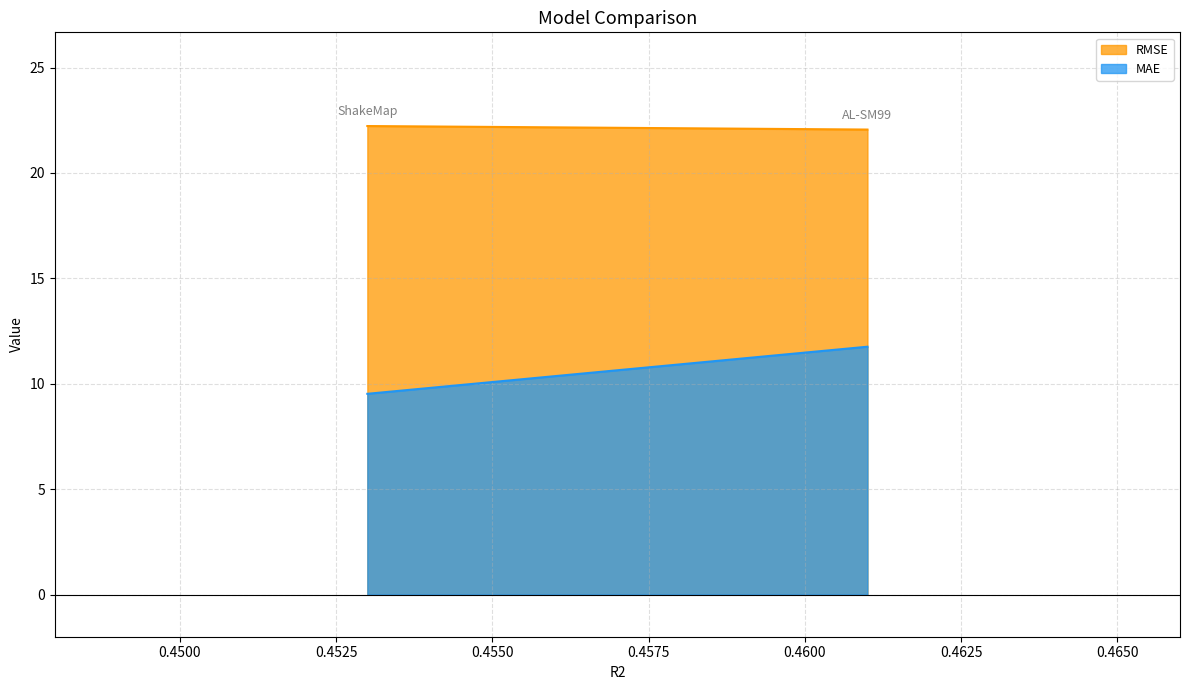

What is the difference between the maximum and minimum values in the MAE series?

2.2